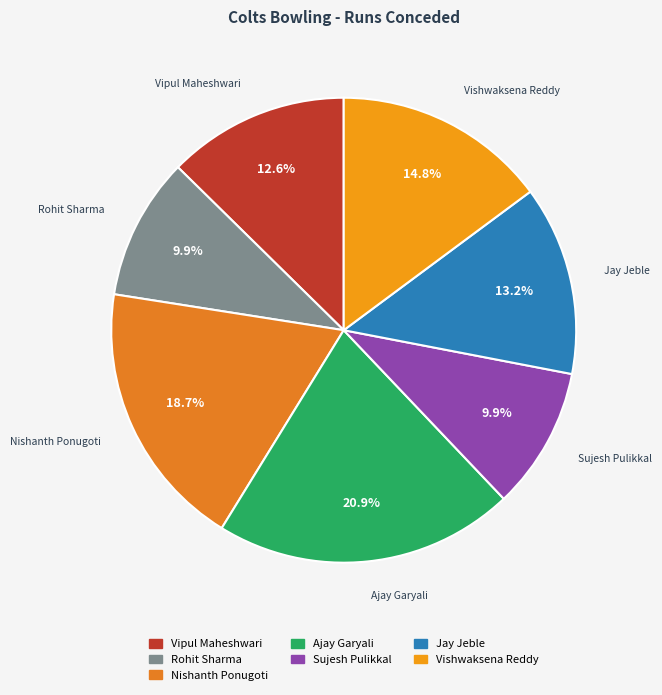

What portion of the pie excludes Sujesh Pulikkal?

90.1%